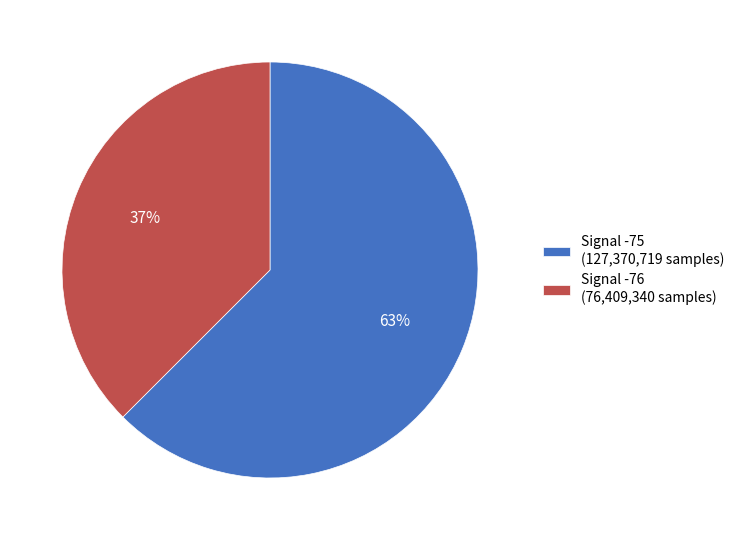

To the nearest percent, what percentage of the pie is Signal -76 (76,409,340 samples)?

37%